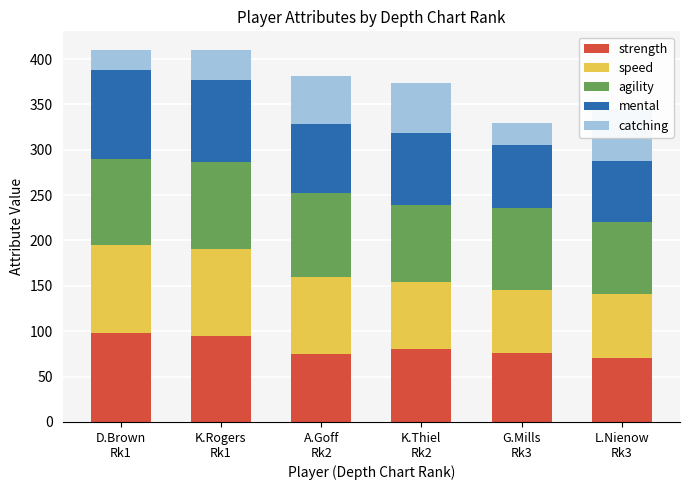

What are all the series names shown in the legend?

strength, speed, agility, mental, catching